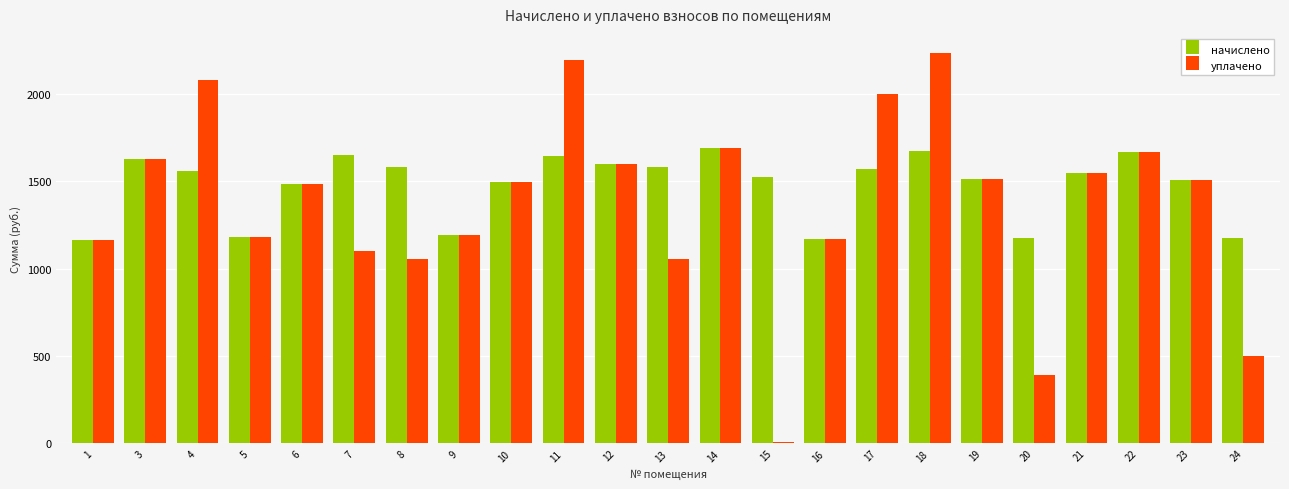

The value of уплачено at 17 is 2000.0. True or false?

True